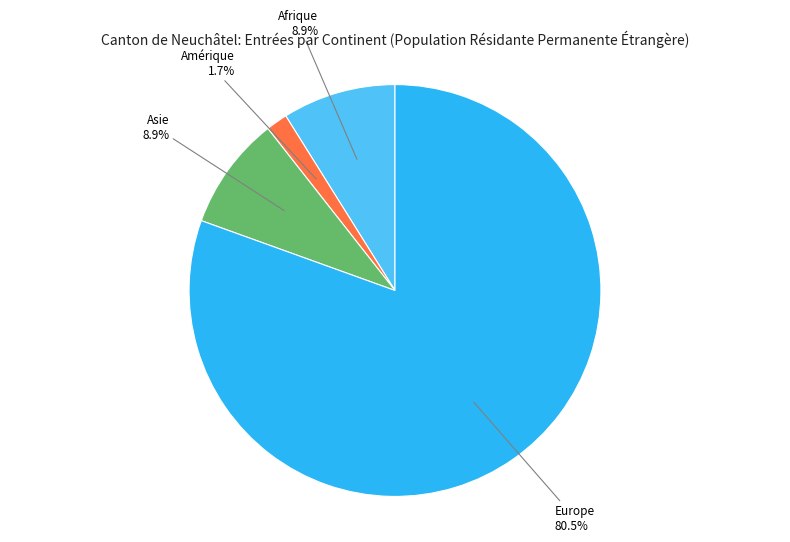

Is there any slice that represents more than half of the pie?

Yes